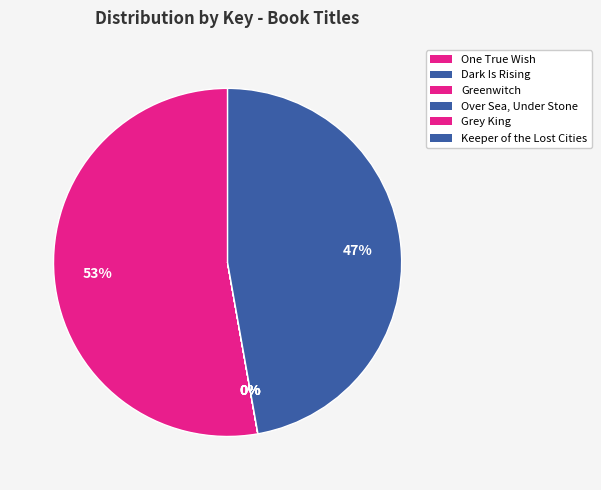

Does Grey King account for over 50% of the chart?

No